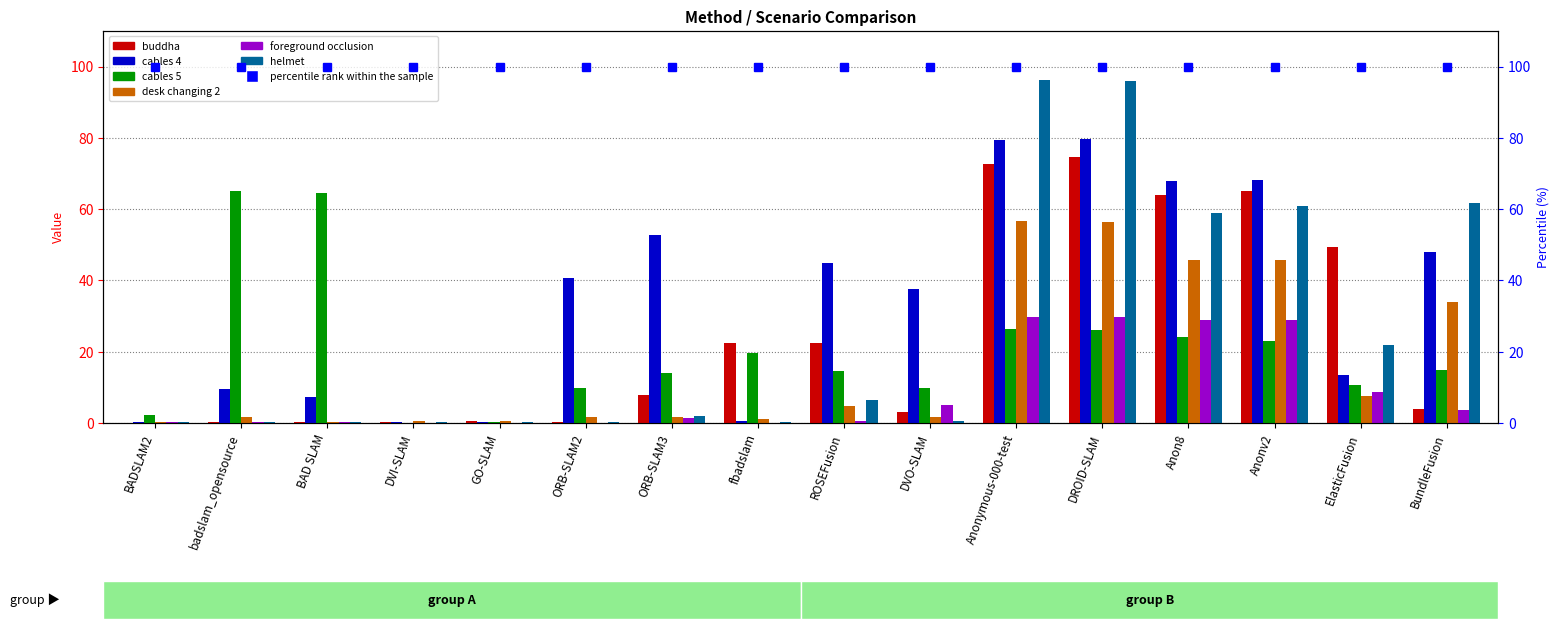

The buddha series shows 1.7 at BundleFusion. True or false?

False